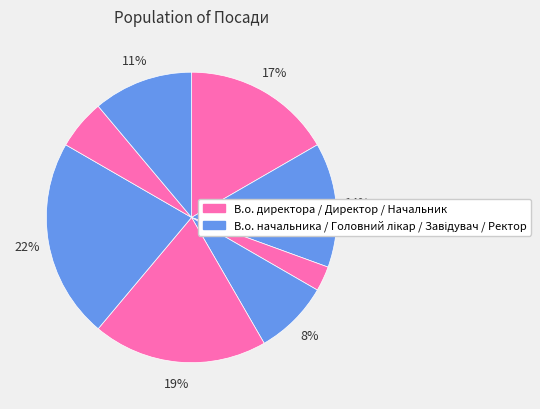

How many slices are in this pie chart?

8